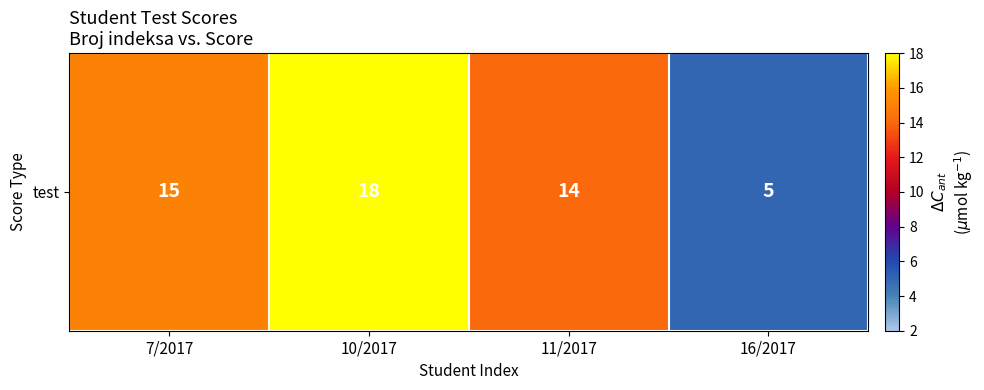

Reading left to right, what are all the values shown in this chart?

7/2017=15	10/2017=18	11/2017=14	16/2017=5